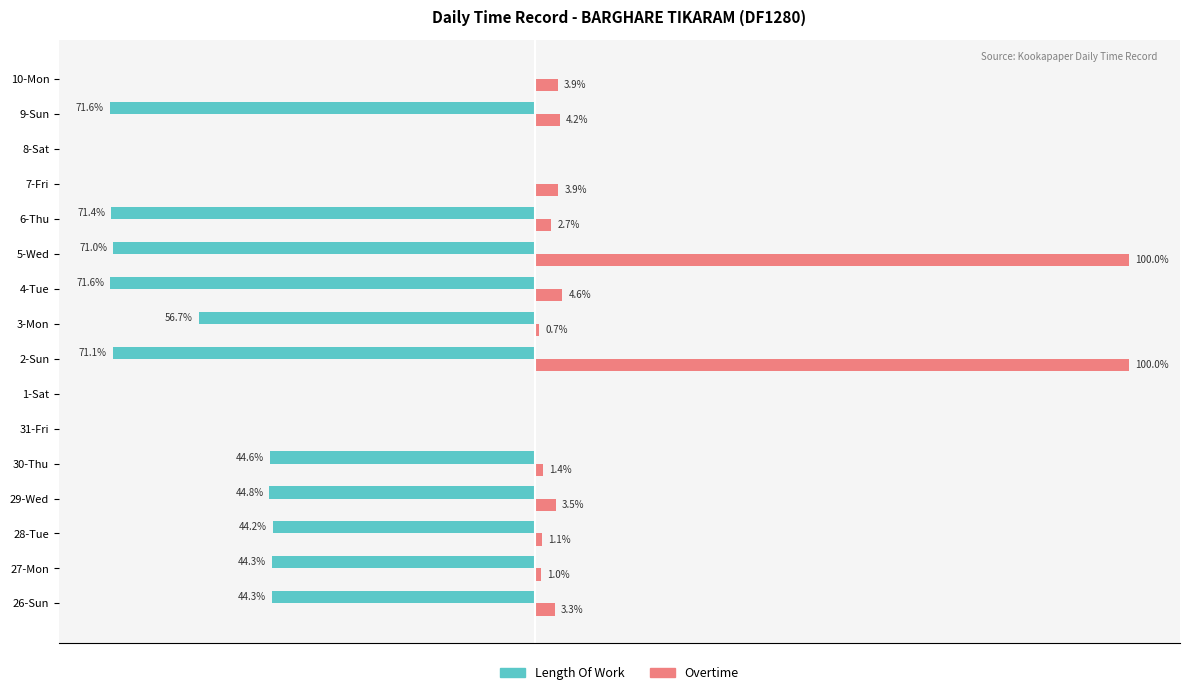

Where is Overtime nearest to the value 50?

4-Tue